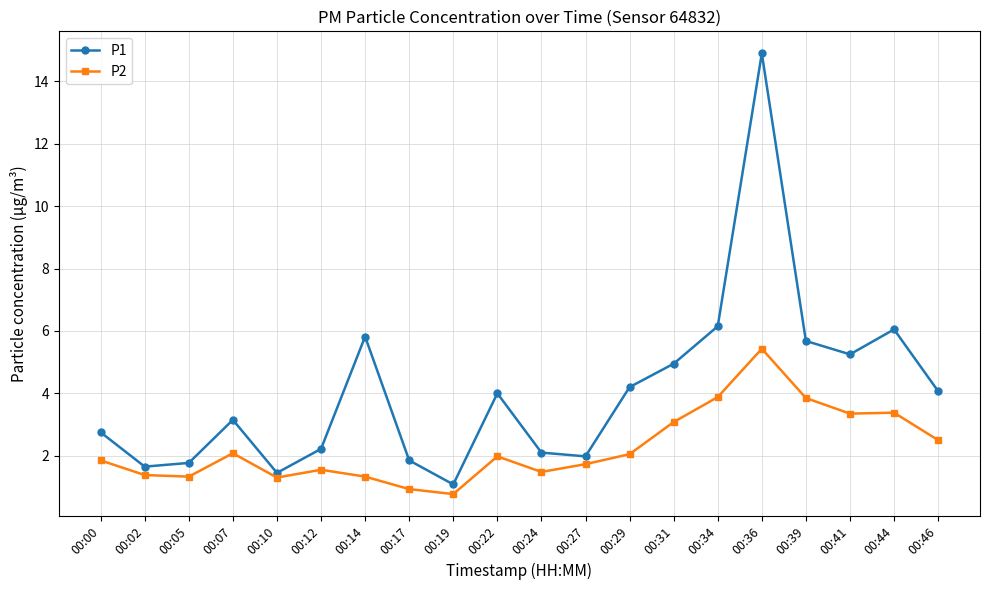

Which series has the largest total across all categories?

P1